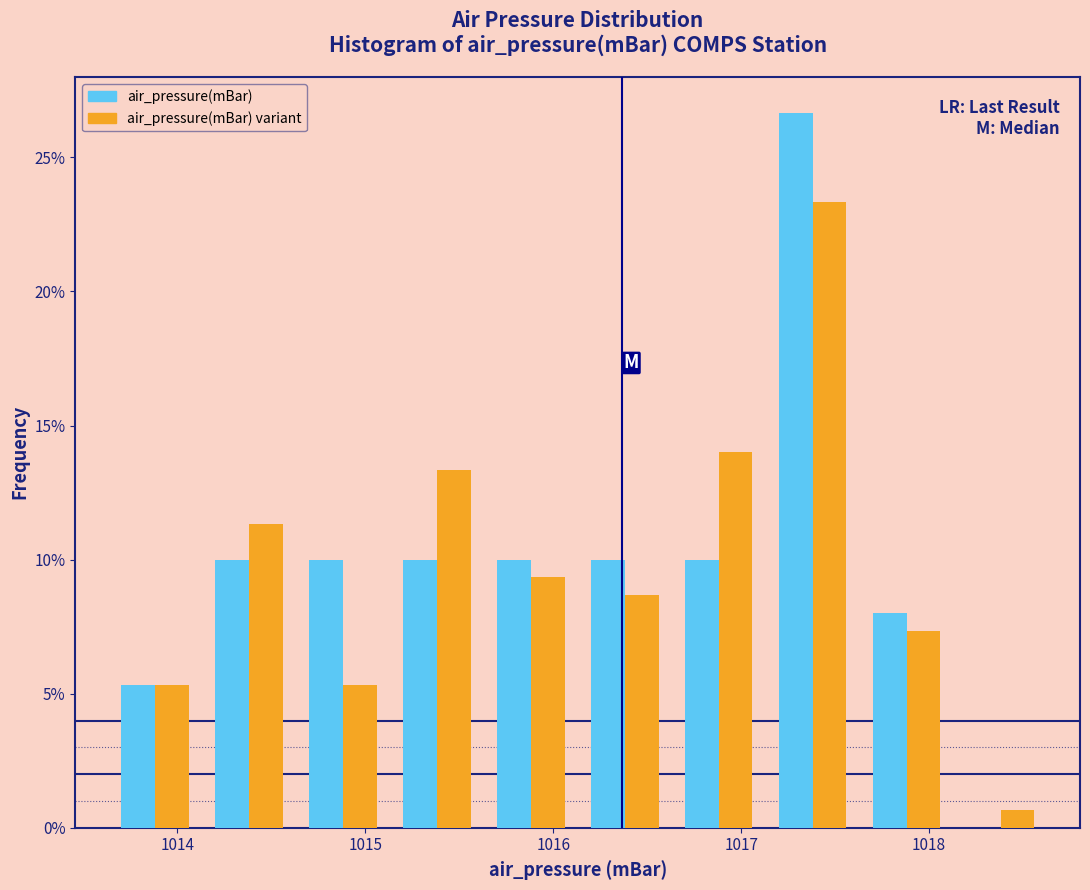

In the air_pressure(mBar) series, which range on the x-axis has the tallest bar?

1017.13 to 1017.63